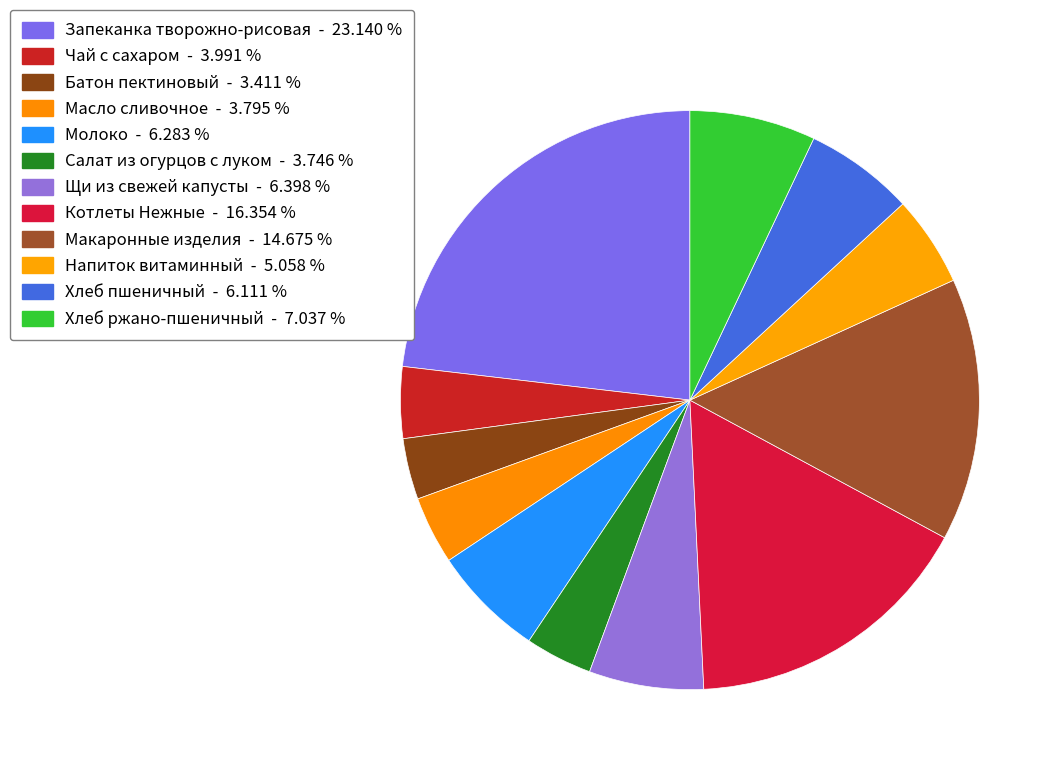

Count the number of slices in the pie.

12